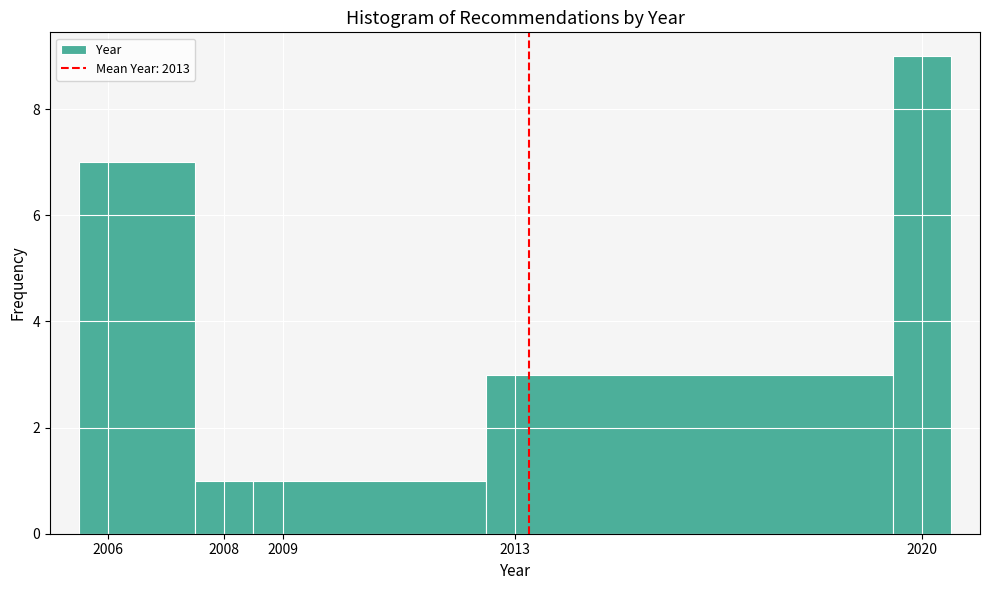

Reading left to right, list every bar in this chart as the range it spans on the x-axis followed by its height. The values are not printed on the chart, so give them approximately, as read against the axis.

2005.5 to 2007.5: 7
2007.5 to 2008.5: 1
2008.5 to 2012.5: 1
2012.5 to 2019.5: 3
2019.5 to 2020.5: 9